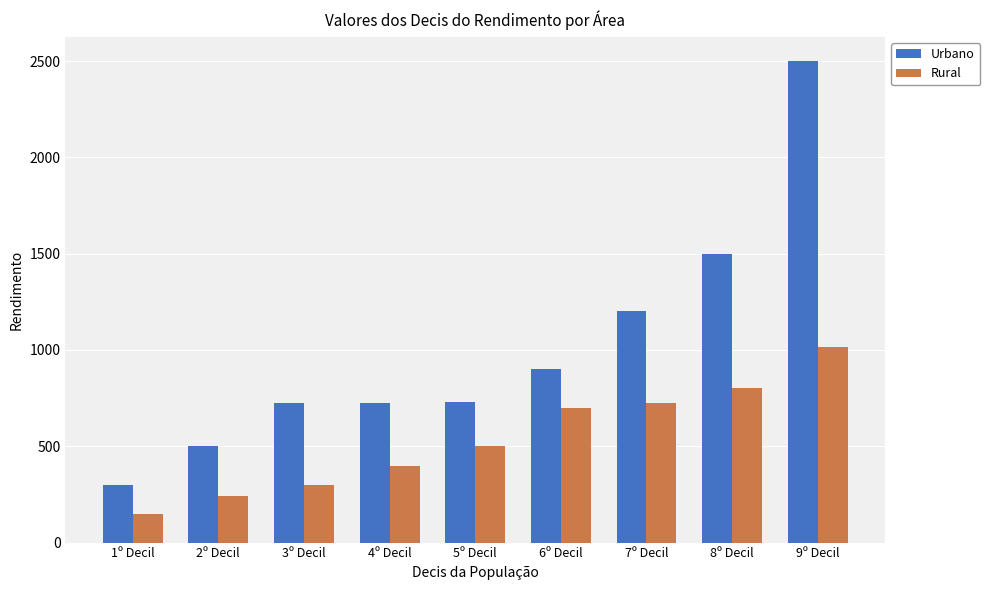

List the series in order of their overall mean, highest first.

Urbano, Rural